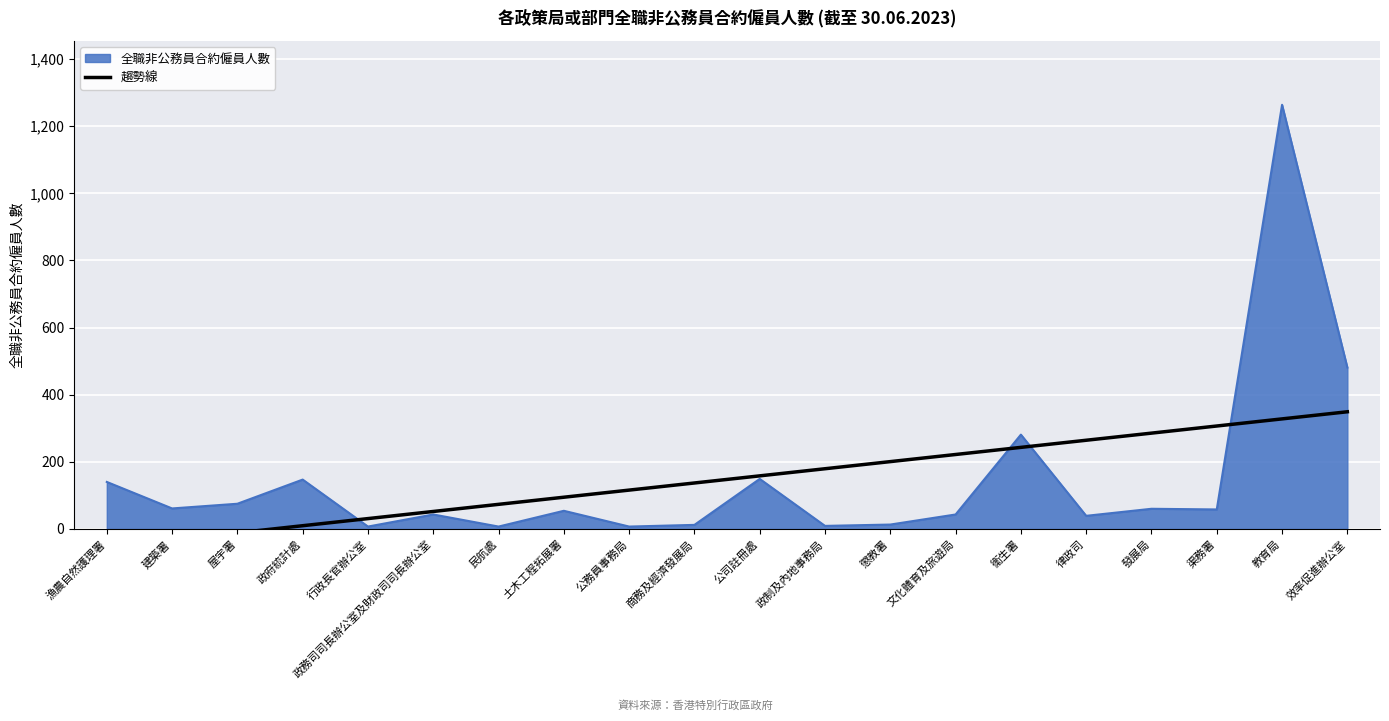

True or false: the data shows -19.7 at 屋宇署.

False